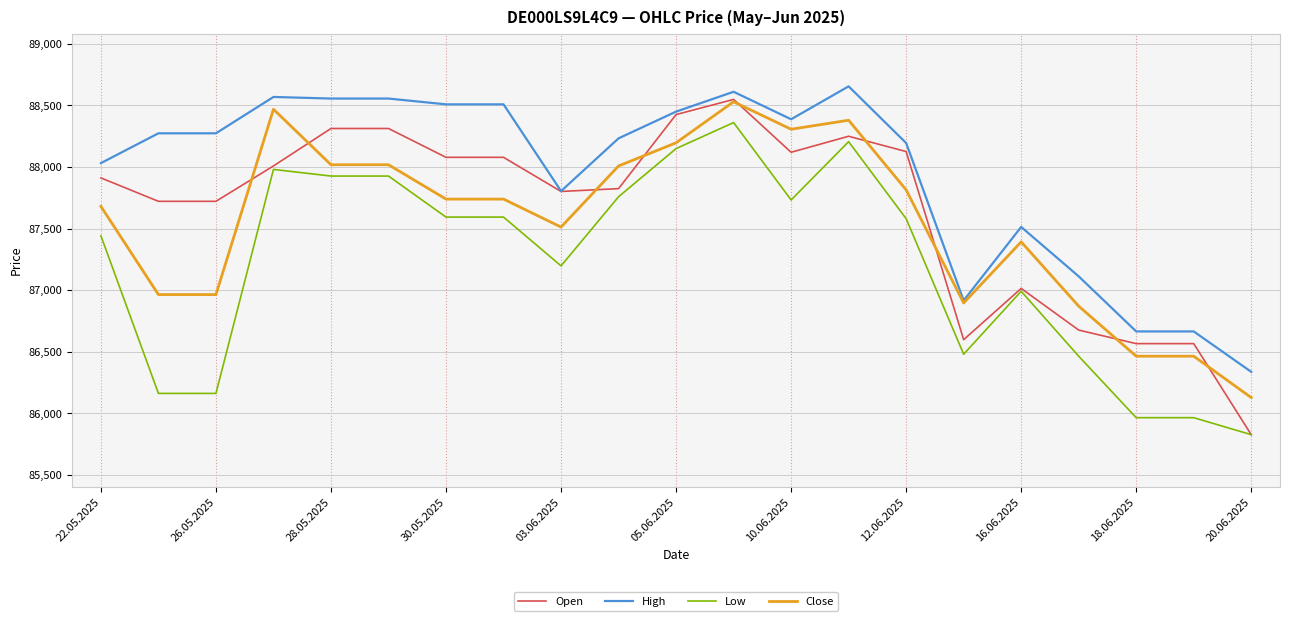

What is the highest value of the Close series?

88530